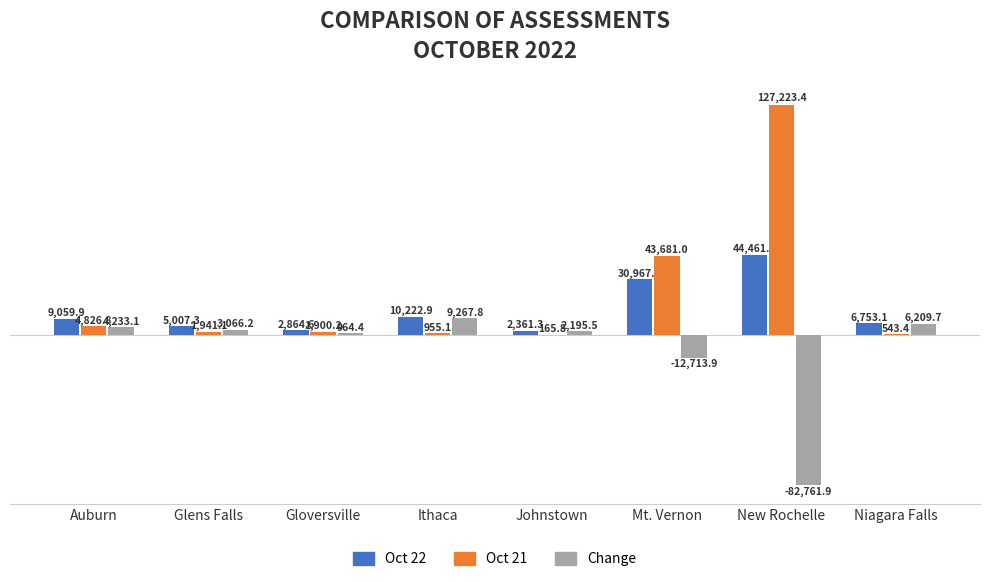

The Change series shows 6209.7 at Niagara Falls. True or false?

True